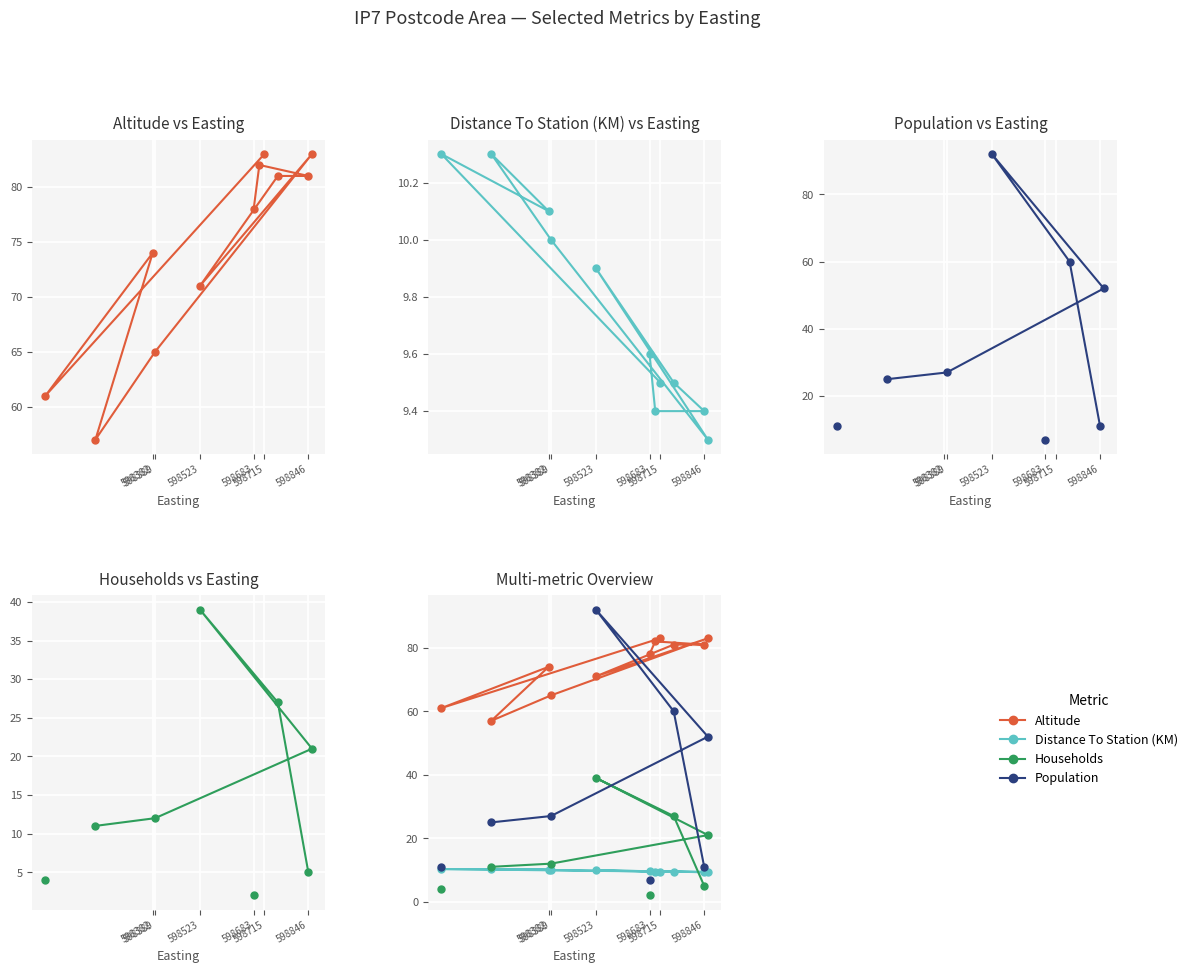

True or false: Distance To Station (KM) and Households intersect in this chart.

True